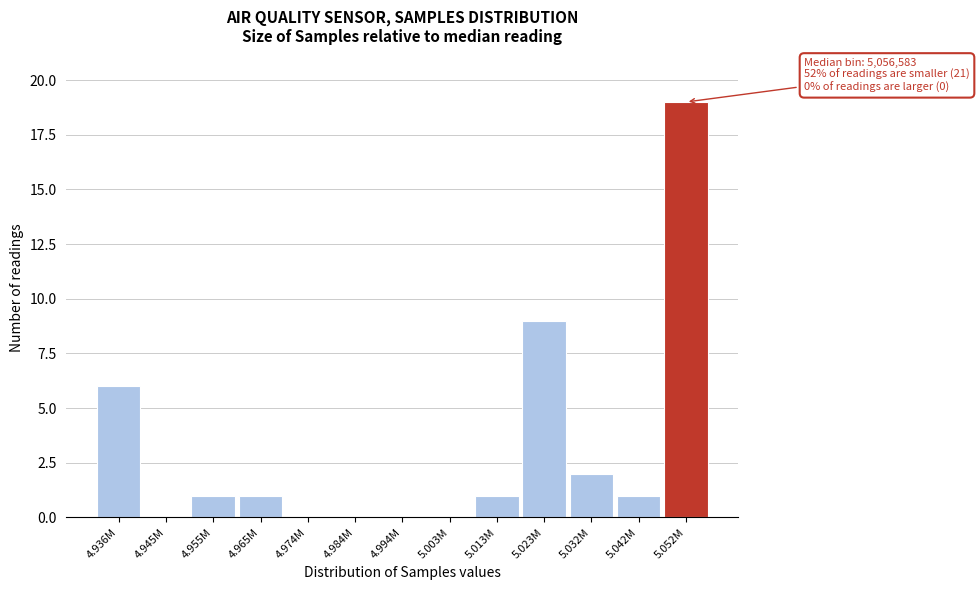

Reading right to left, list all the values displayed in this chart.

5.052M=19	5.042M=1	5.032M=2	5.023M=9	5.013M=1	5.003M=0	4.994M=0	4.984M=0	4.974M=0	4.965M=1	4.955M=1	4.945M=0	4.936M=6